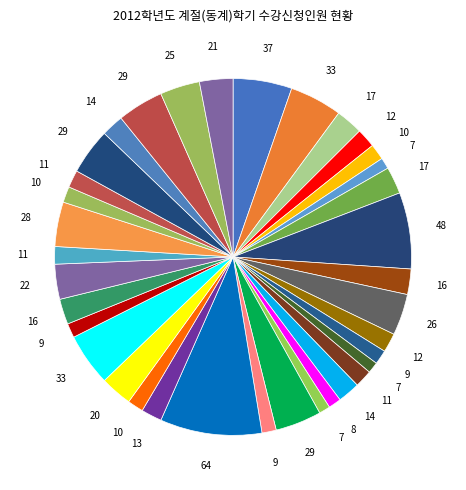

How many slices are in this pie chart?

36